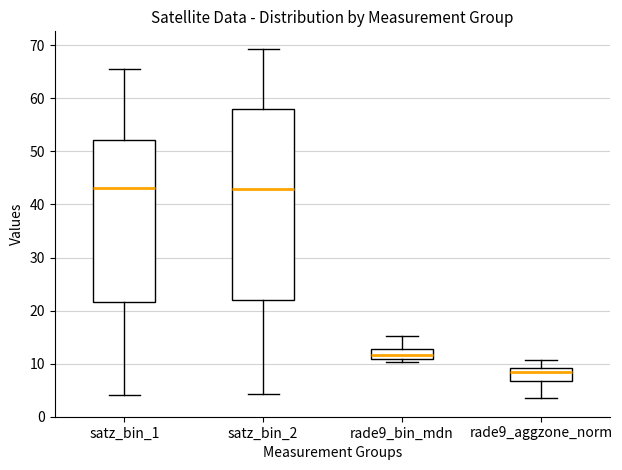

Reading left to right, transcribe this box plot: for each box, give where its median line is, the range the box spans, and where its two whiskers end, as read against the y-axis. The values are not printed on the chart, so give them approximately, as read against the axis.

satz_bin_1: median 43, box 22 to 52, whiskers 4 to 66
satz_bin_2: median 43, box 22 to 58, whiskers 4 to 69
rade9_bin_mdn: median 12, box 11 to 13, whiskers 10 to 15
rade9_aggzone_norm: median 8, box 7 to 9, whiskers 4 to 11